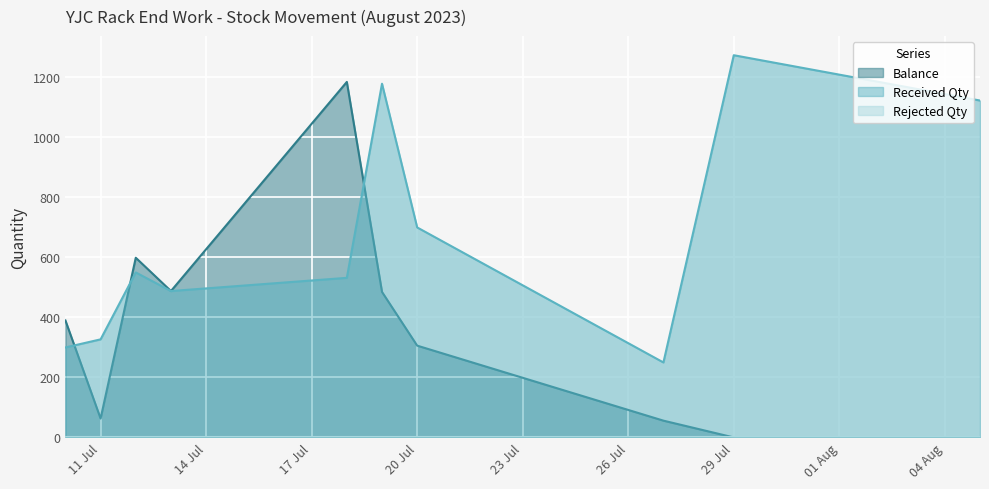

Where is the first local minimum for Balance?

11 Jul